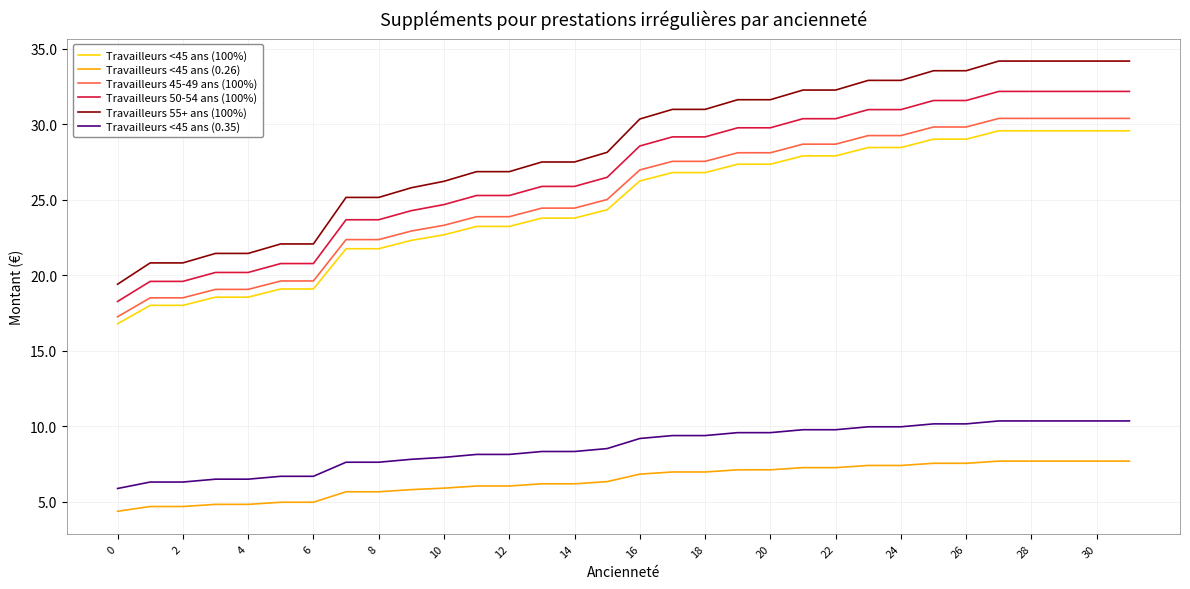

How many lines are shown in the chart?

6